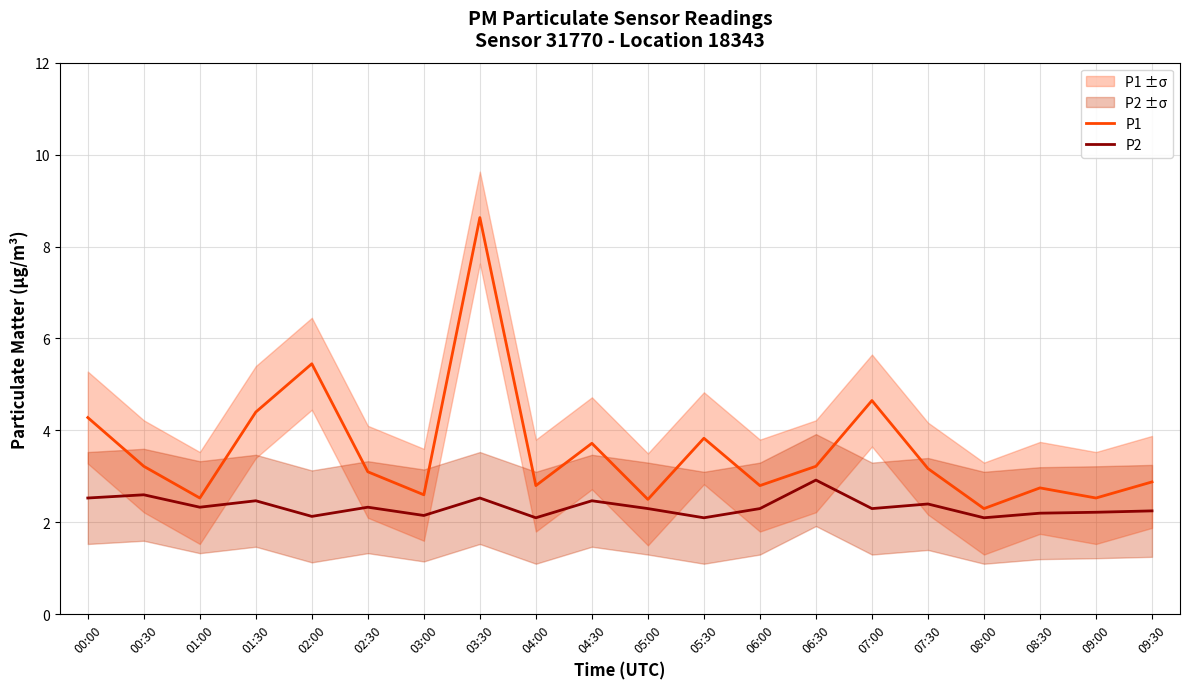

What position from the left is 00:00?

1